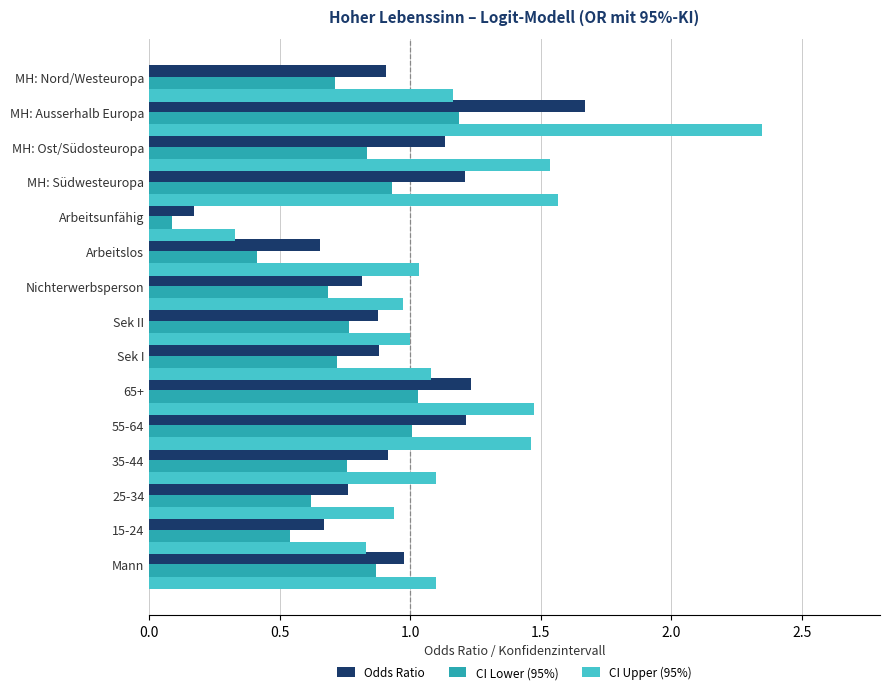

Which series has the largest range (max minus min)?

CI Upper (95%)